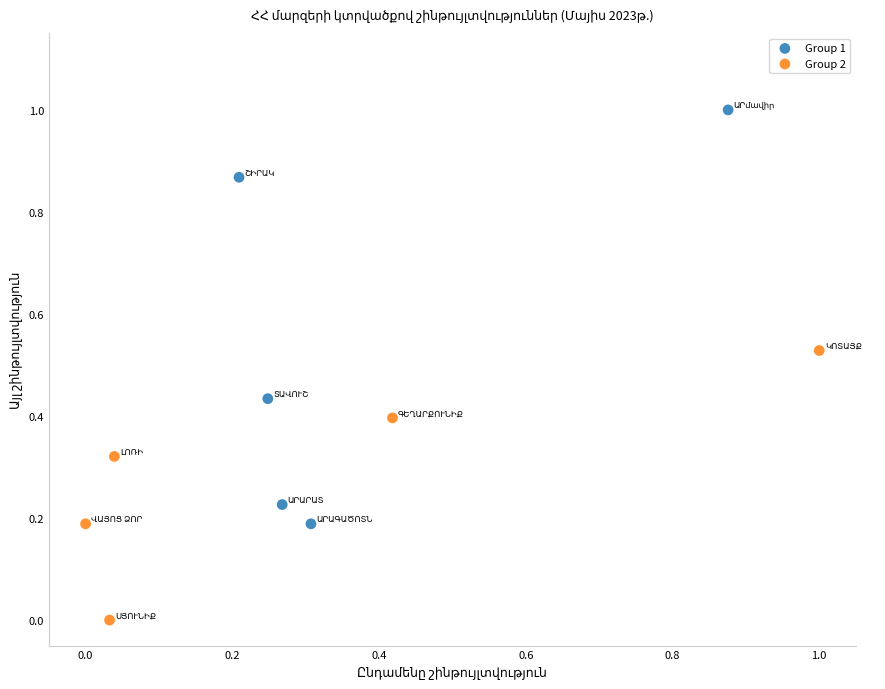

Which series reaches the maximum Y coordinate?

Group 1